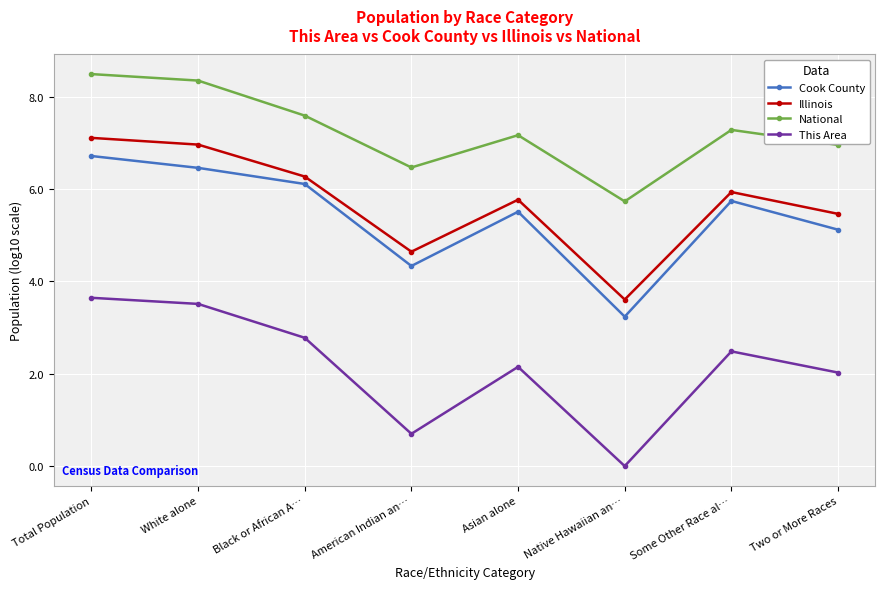

Where is the first local maximum for Cook County?

Asian alone